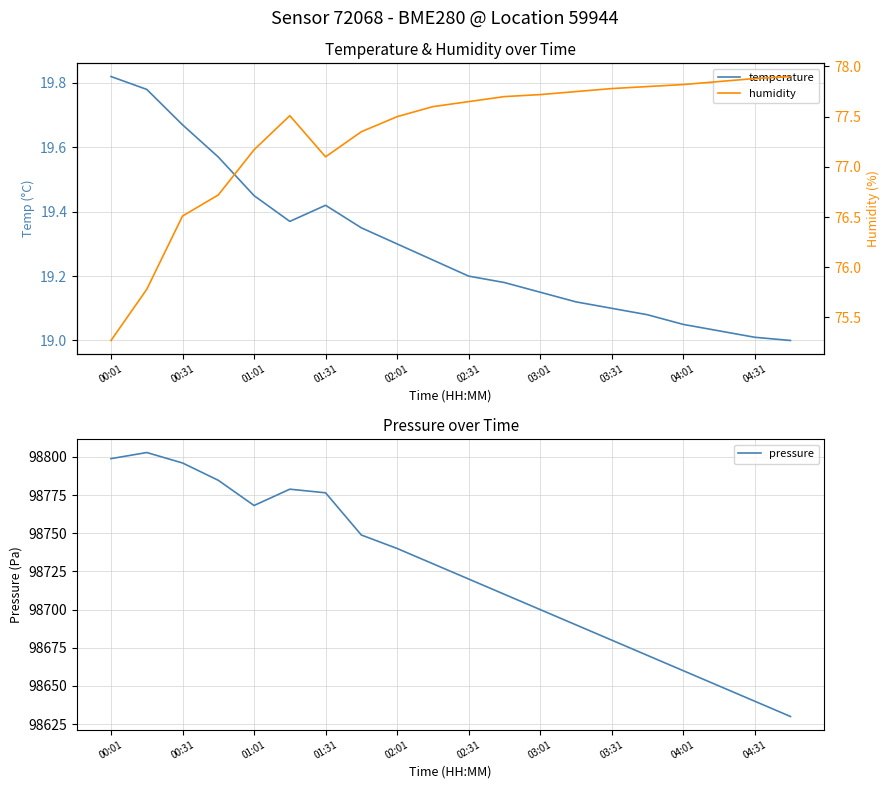

What is the minimum value for pressure?

98630.0